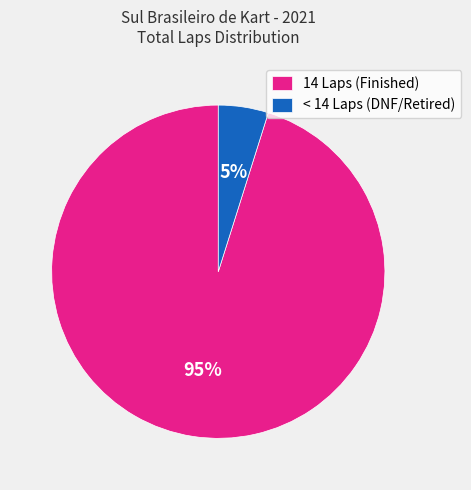

Rank the categories by value from lowest to highest.

< 14 Laps (DNF/Retired), 14 Laps (Finished)